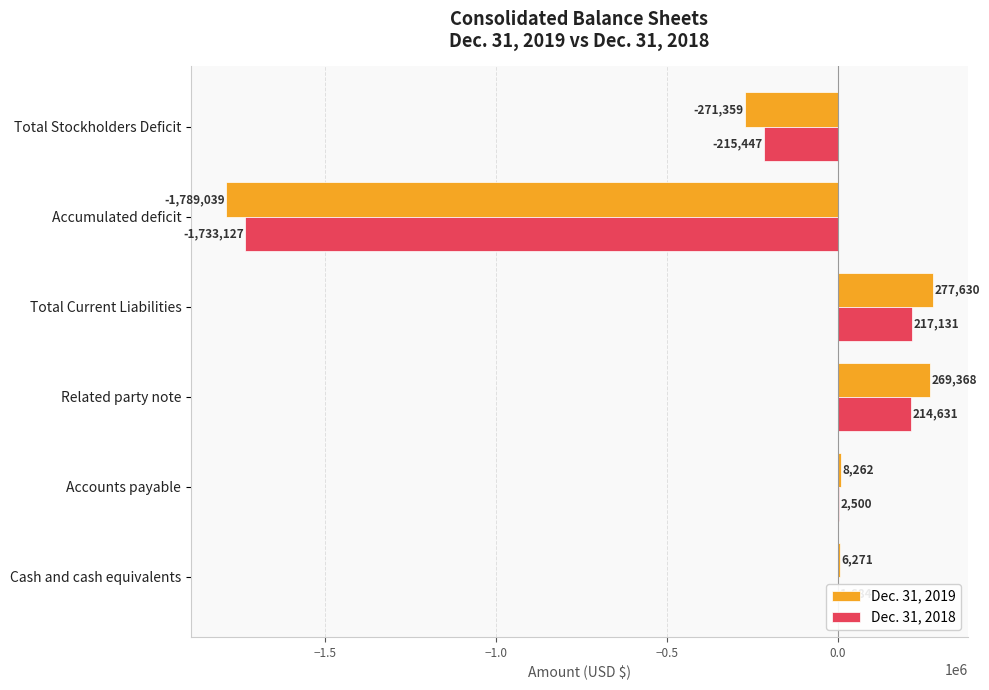

Read the Dec. 31, 2018 value at Total Current Liabilities, to the nearest 10.

217130